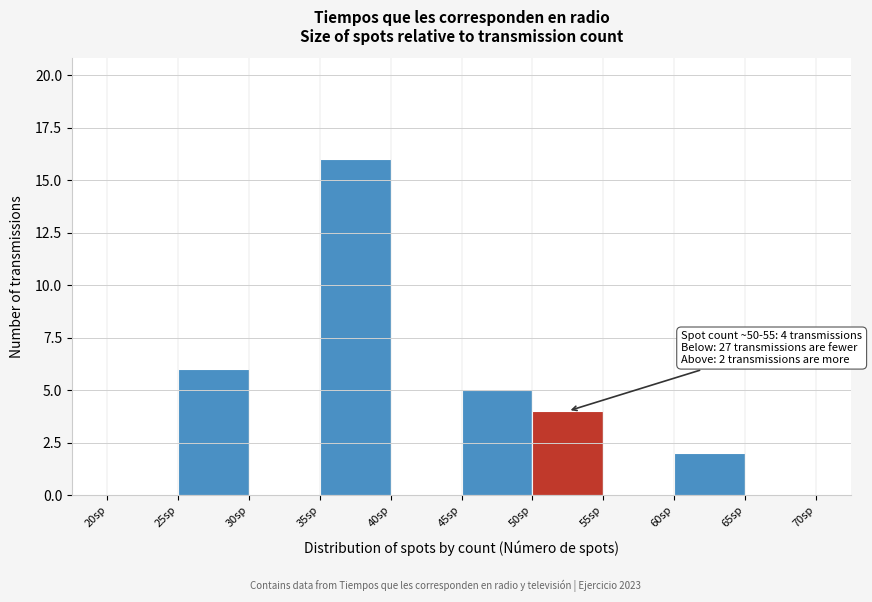

Which range on the x-axis has the tallest bar?

35 to 40